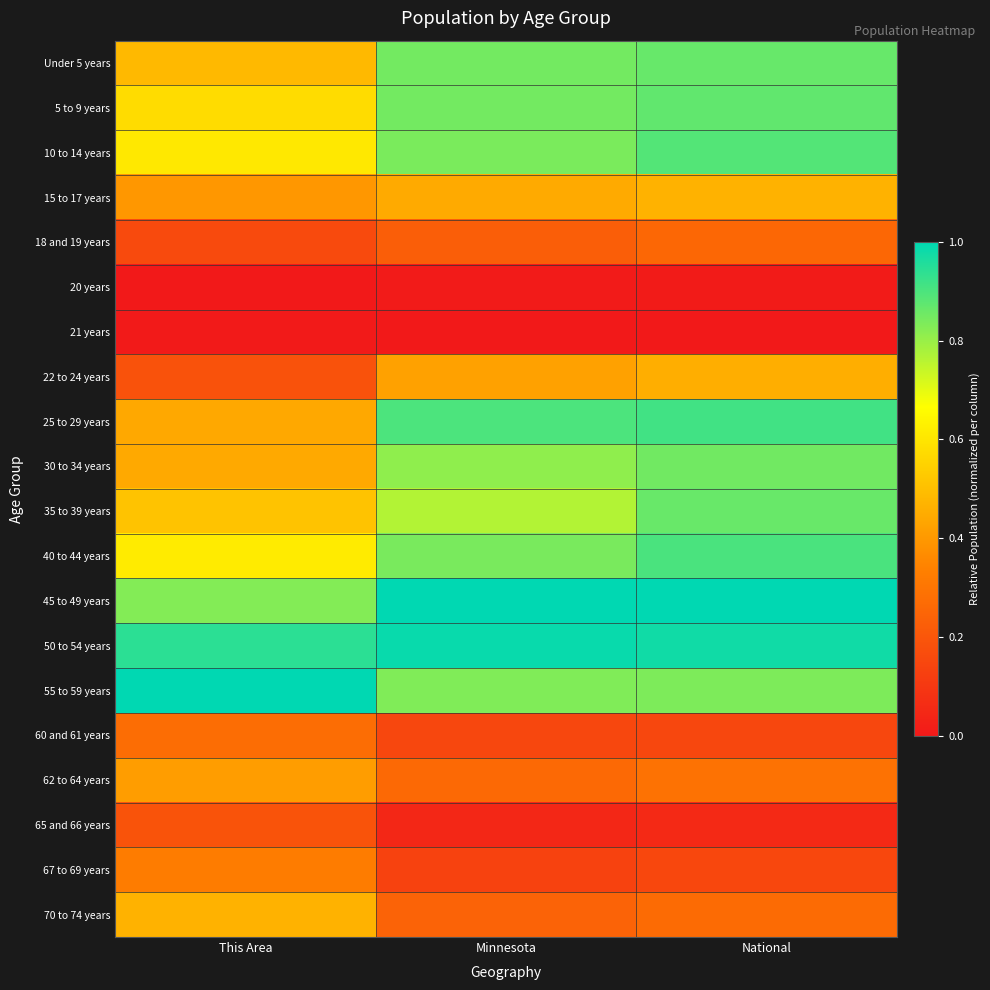

What is the total value across all series at National?

11.1